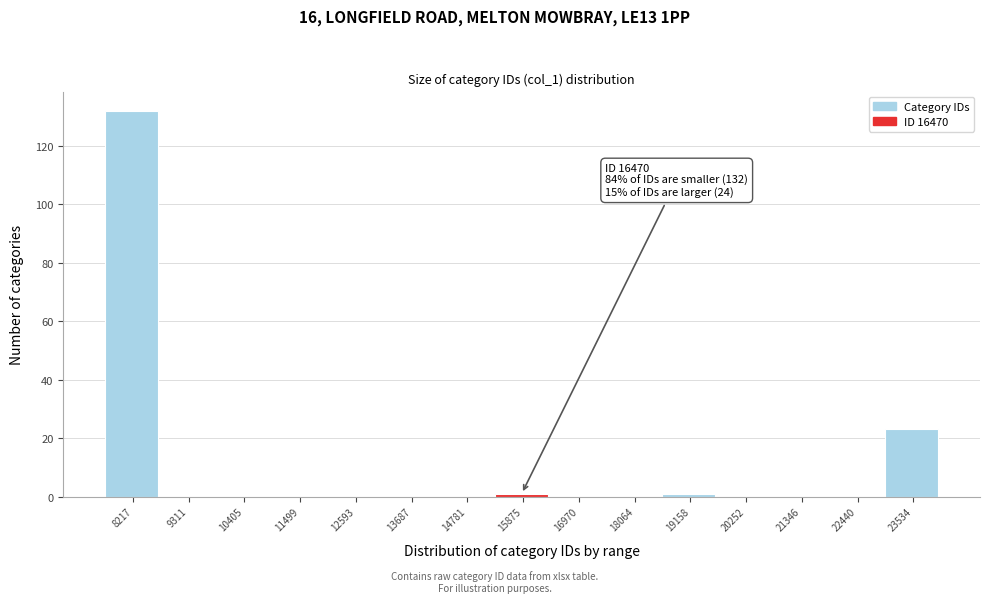

Reading left to right, list all the values displayed in this chart.

8217=132	9311=0	10405=0	11499=0	12593=0	13687=0	14781=0	15875=1	16970=0	18064=0	19158=1	20252=0	21346=0	22440=0	23534=23